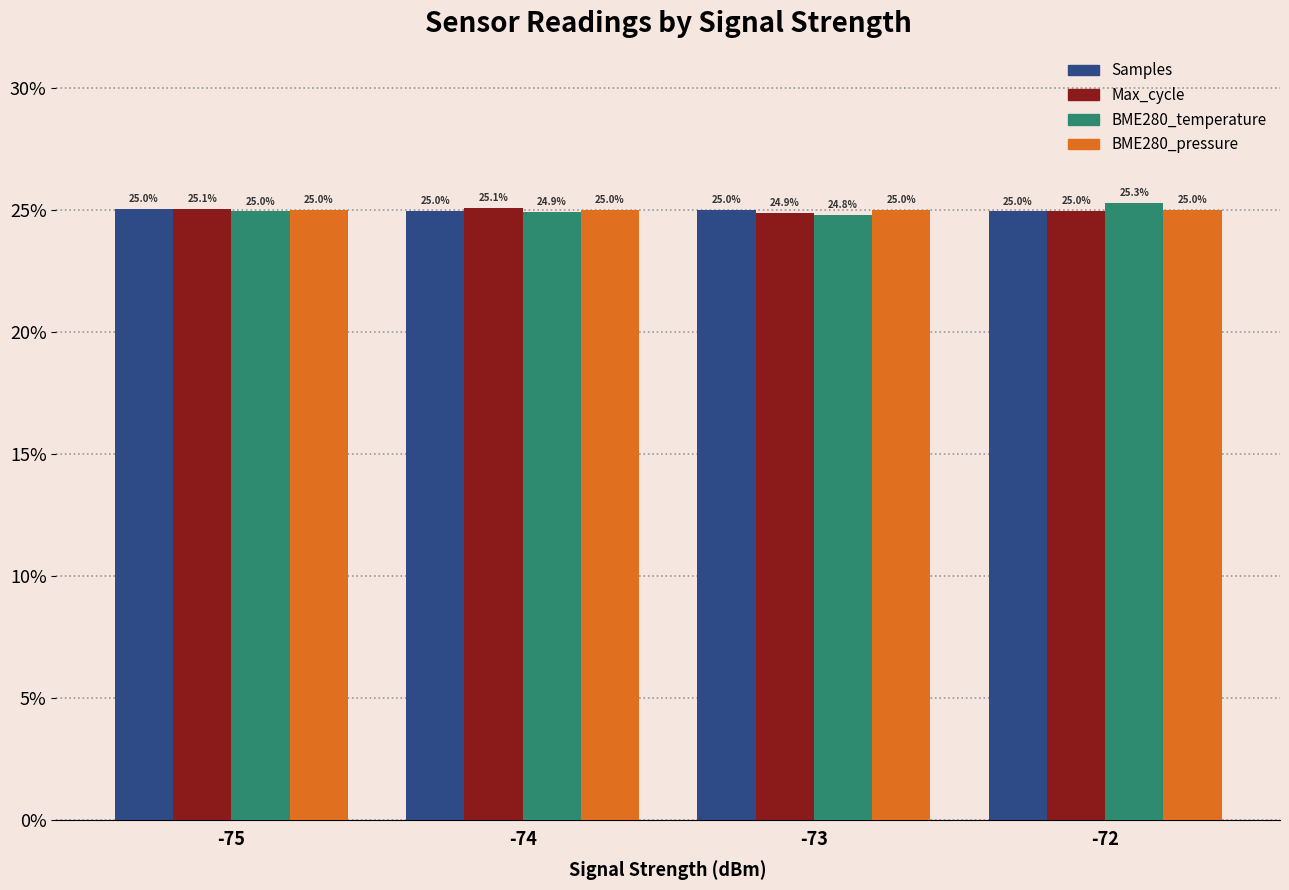

True or false: BME280_temperature has a value of 0.4 at -74.

False